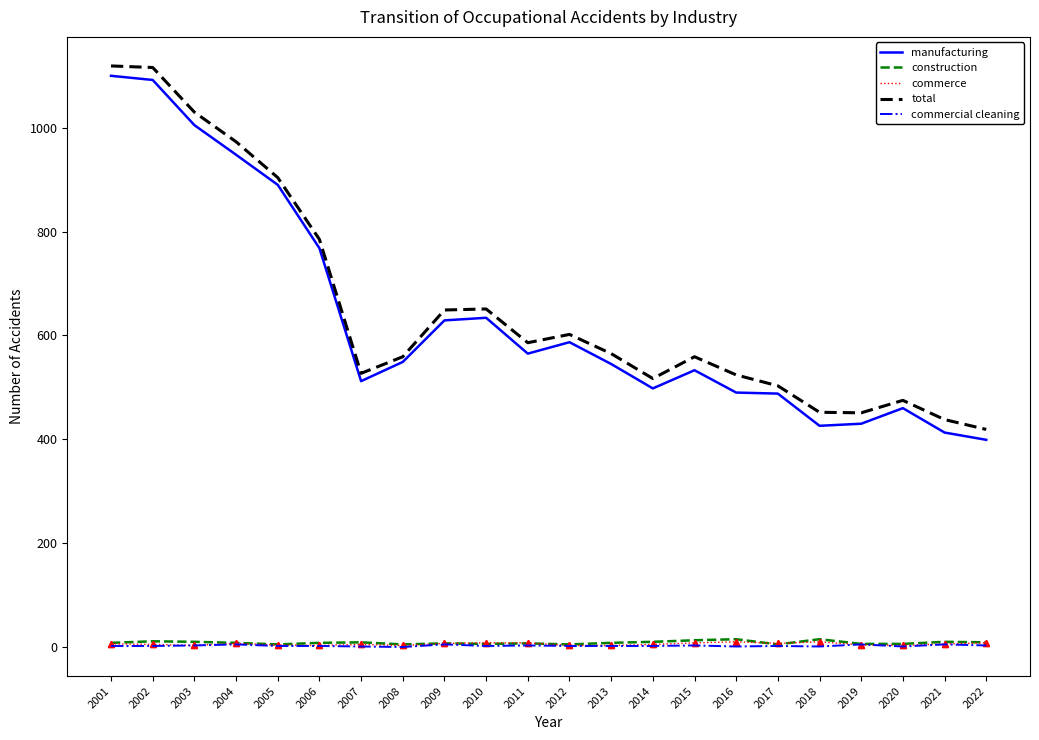

True or false: commercial cleaning and total intersect in this chart.

False